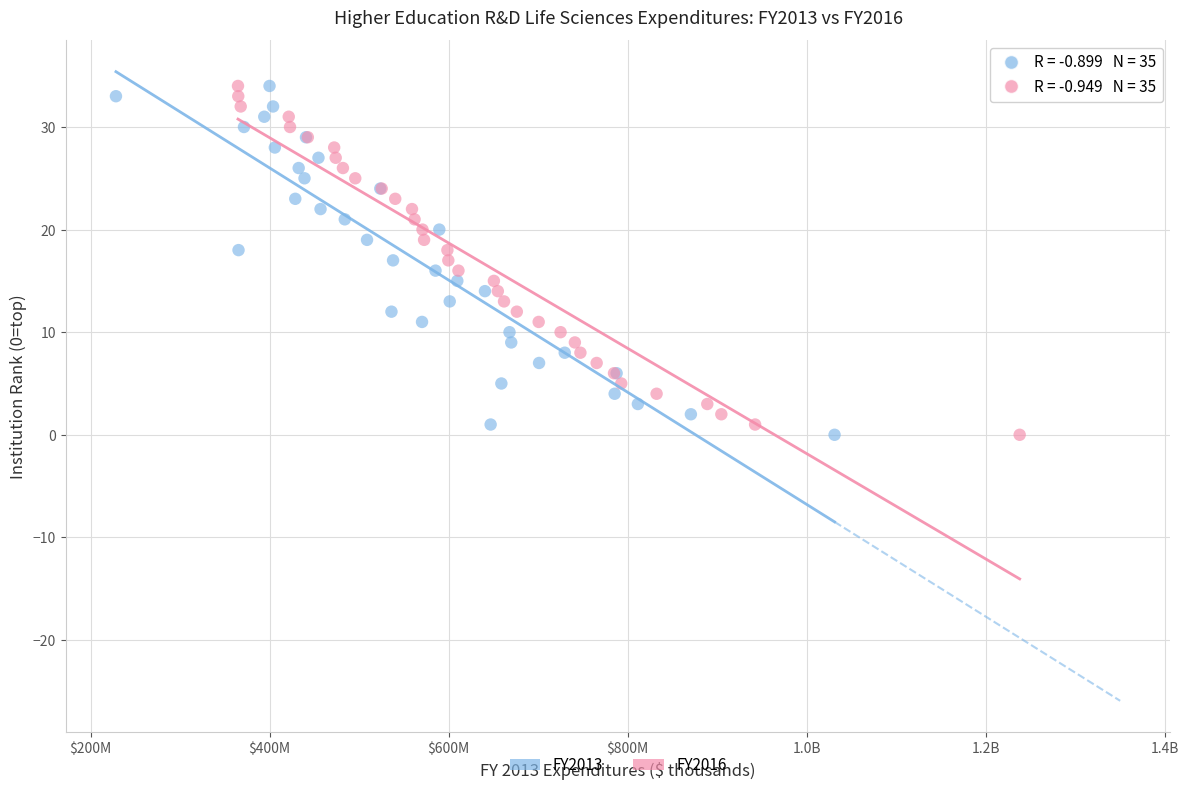

What are all the series names shown in the legend?

FY2013, FY2016